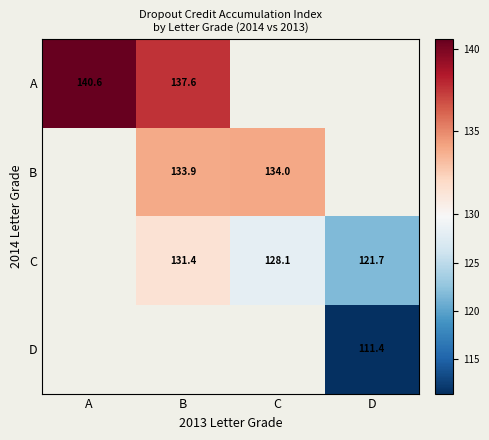

Read the D value at D.

111.4